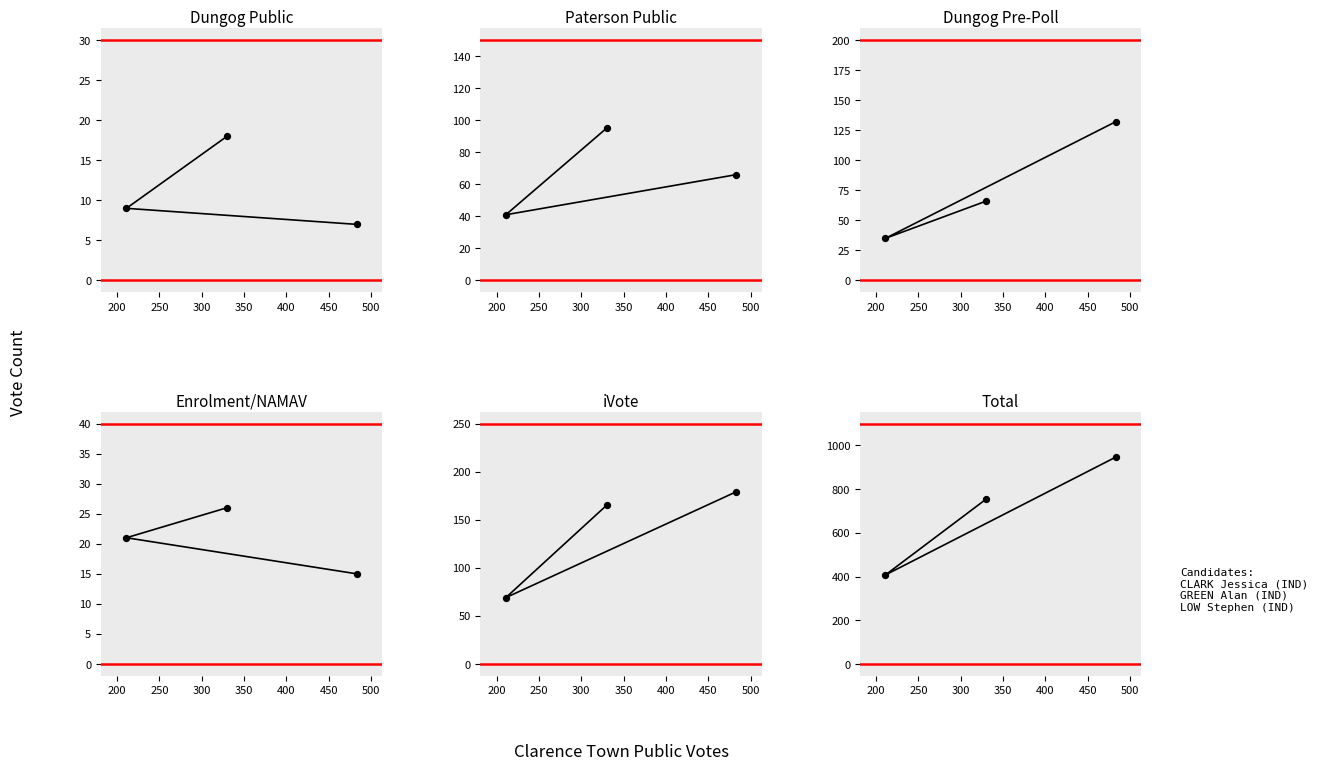

Which series reaches the maximum Y coordinate?

Total